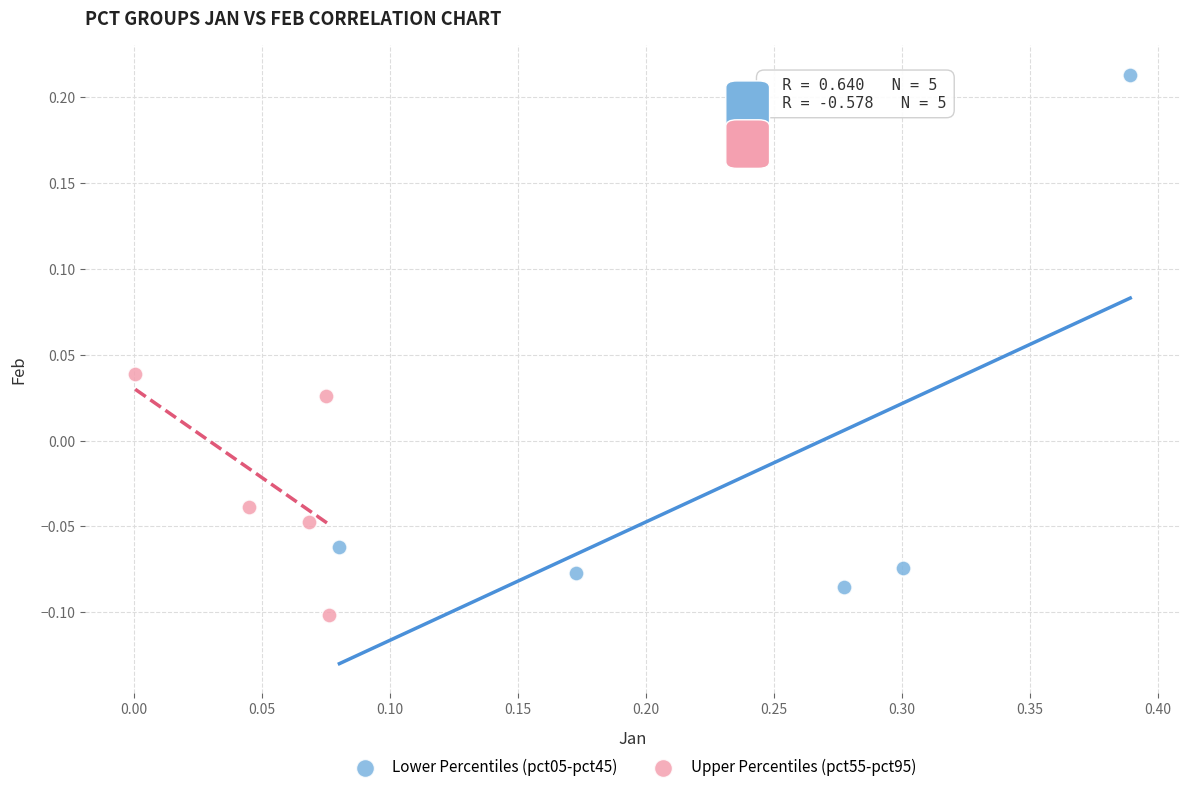

Which series reaches the maximum Y coordinate?

Lower Percentiles (pct05-pct45)